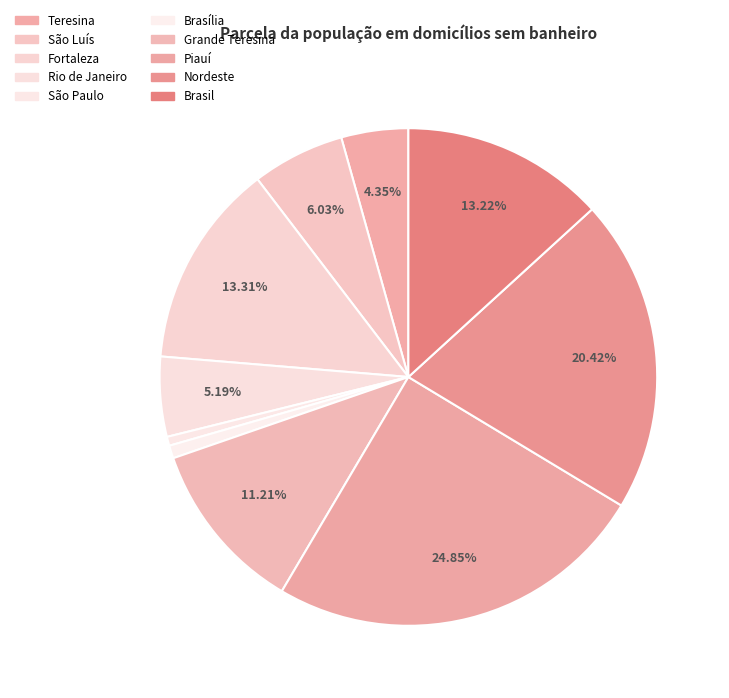

To the nearest percent, what is the combined percentage of Fortaleza and Brasília?

14%